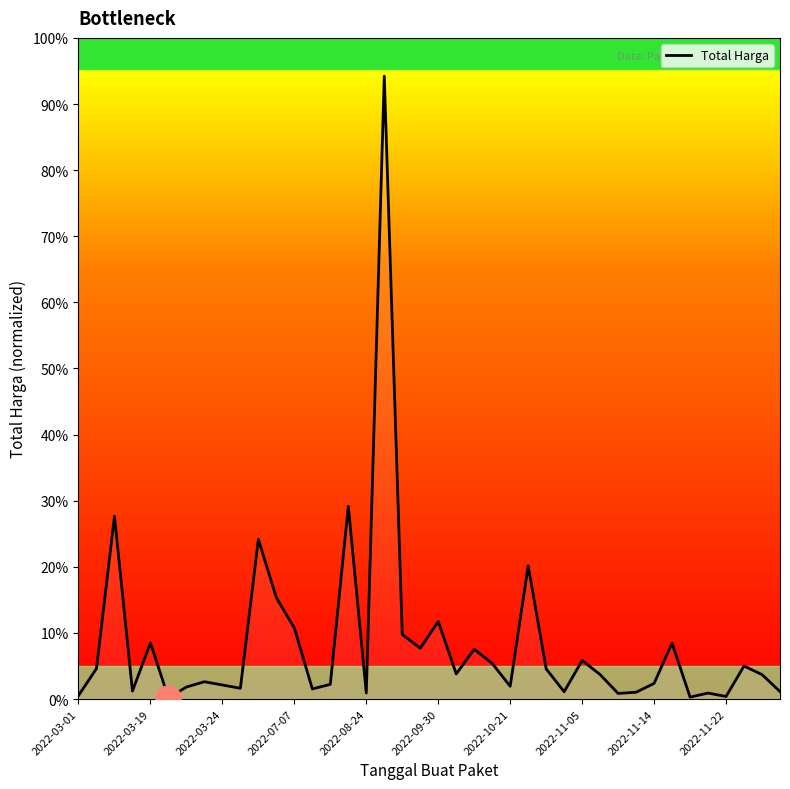

What is the difference between the maximum and minimum values?

94.0